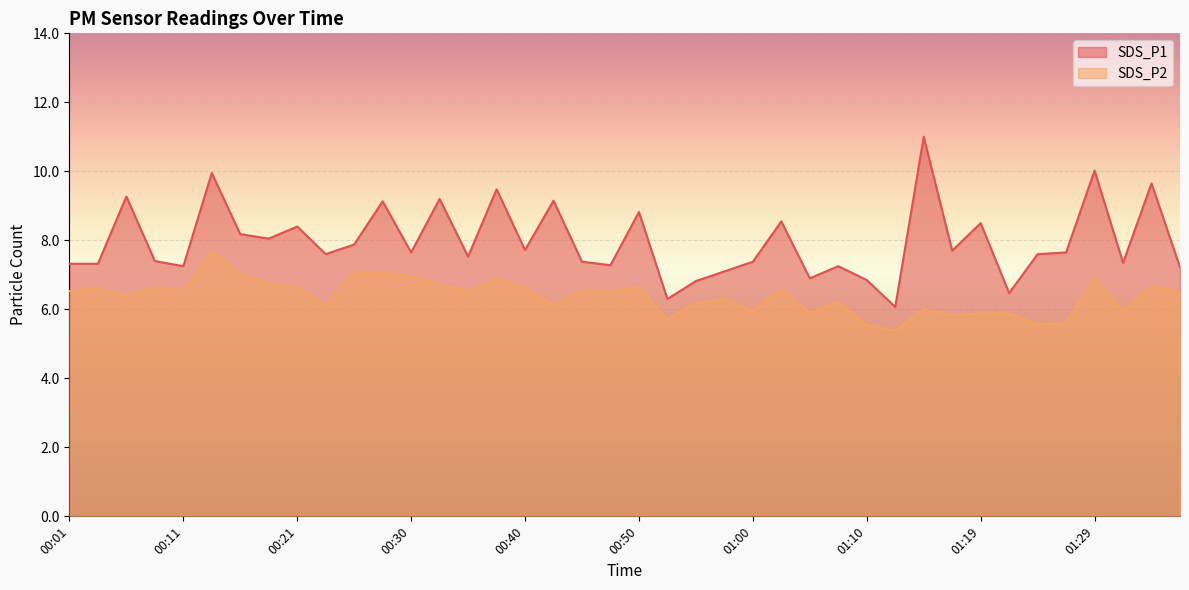

The value of SDS_P2 at 00:43 is 6.1. True or false?

True